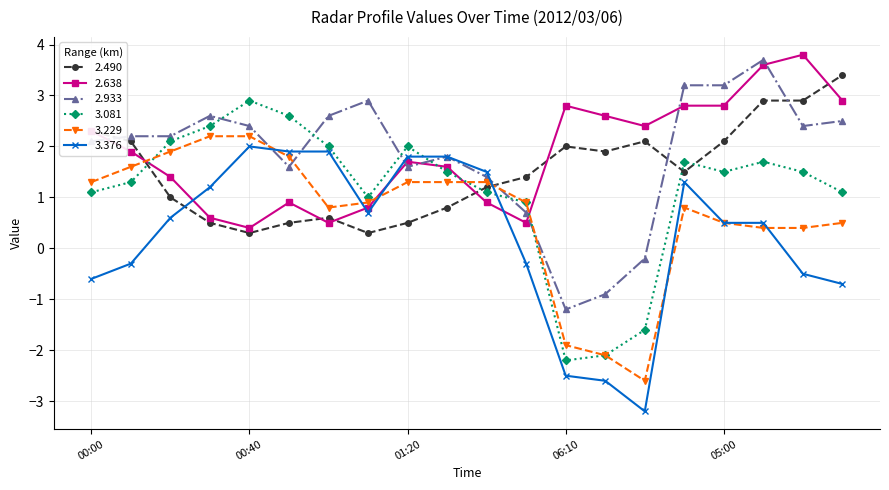

Does the chart display data point markers on the line(s)?

Yes